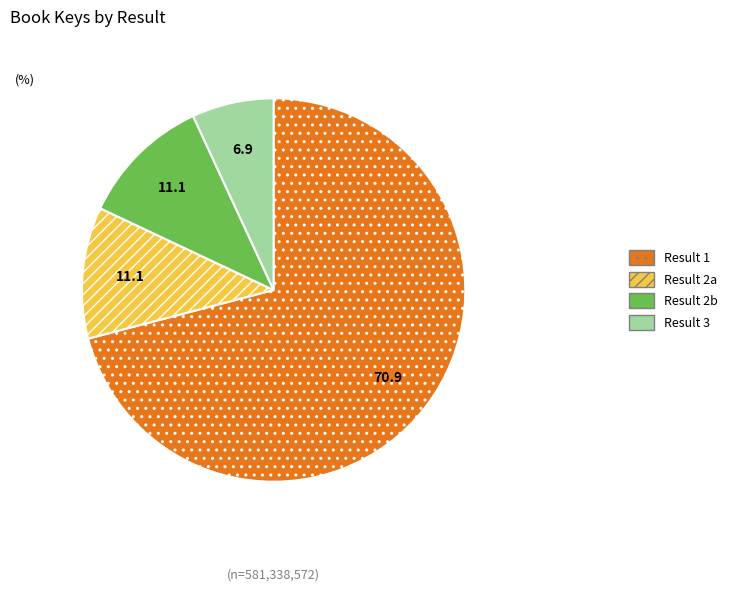

How many segments does this pie chart have?

4